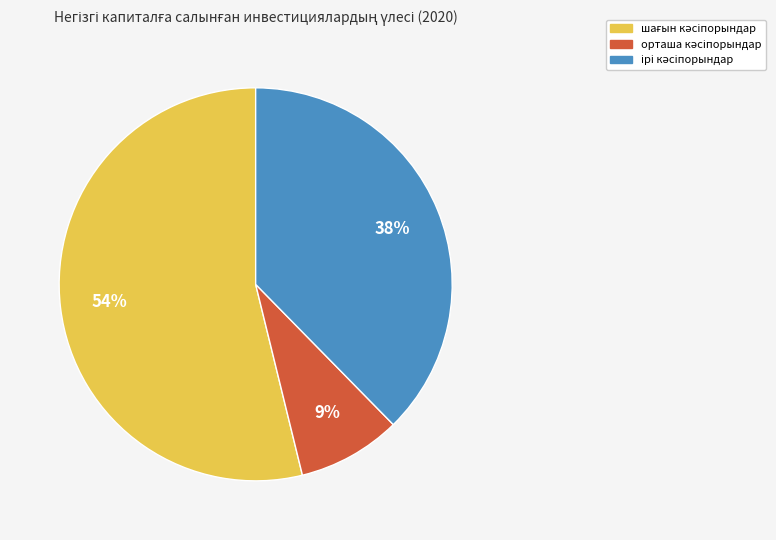

Is there any slice that represents more than half of the pie?

Yes